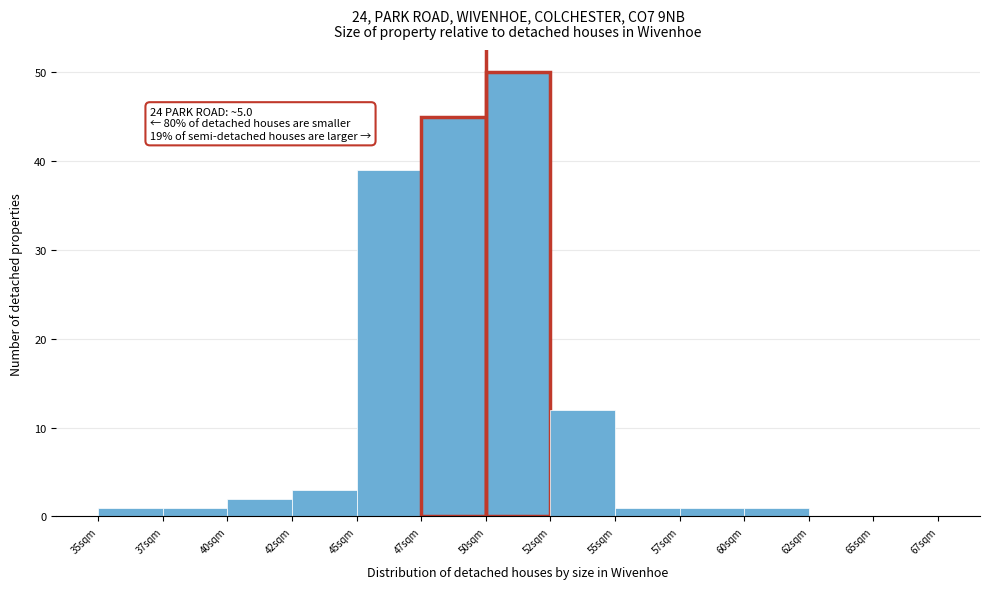

Reading left to right, list all the values displayed in this chart.

35sqm=1	37sqm=1	40sqm=2	42sqm=3	45sqm=39	47sqm=45	50sqm=50	52sqm=12	55sqm=1	57sqm=1	60sqm=1	62sqm=0	65sqm=0